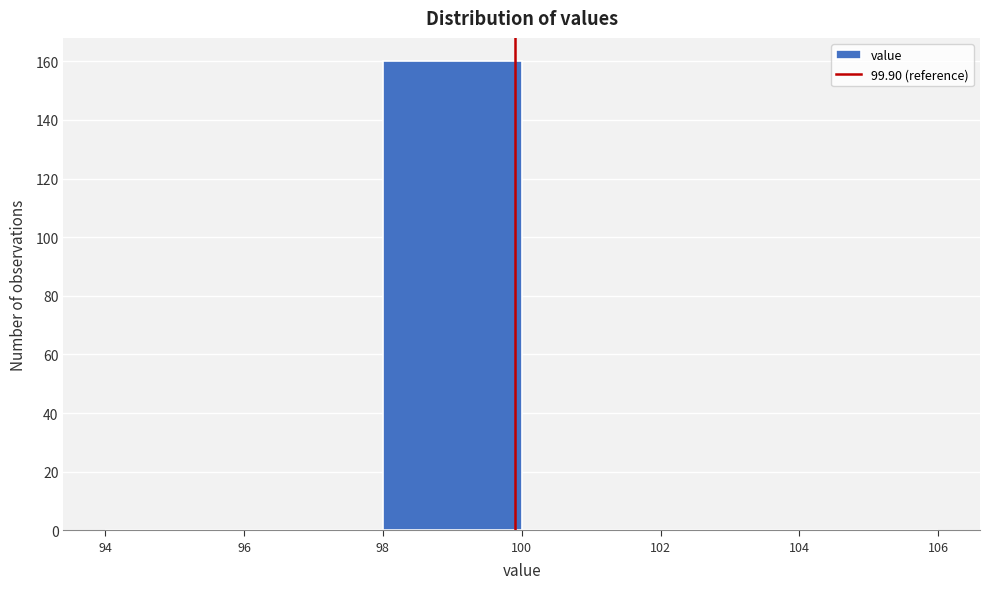

Reading left to right, transcribe this chart: for each bar, give the range it covers on the x-axis and its height. The values are not printed on the chart, so give them approximately, as read against the axis.

94 to 96: 0
96 to 98: 0
98 to 100: 160
100 to 102: 0
102 to 104: 0
104 to 106: 0